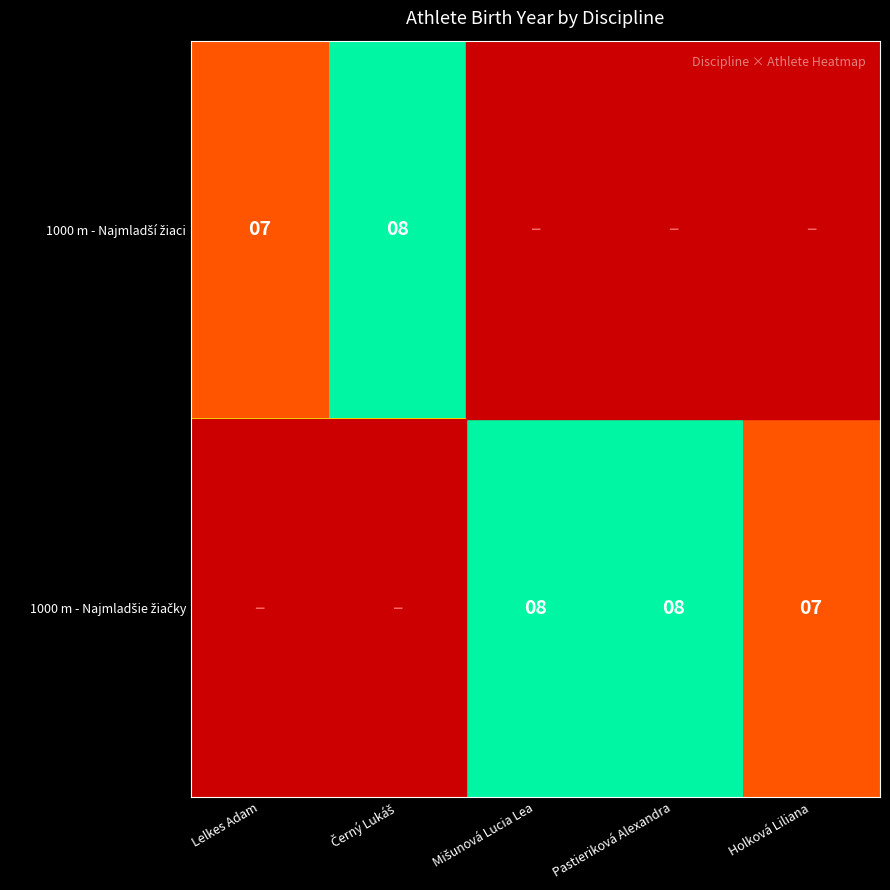

What is the sum of the 1000 m - Najmladšie žiačky values at Holková Liliana and Pastieriková Alexandra?

15.0